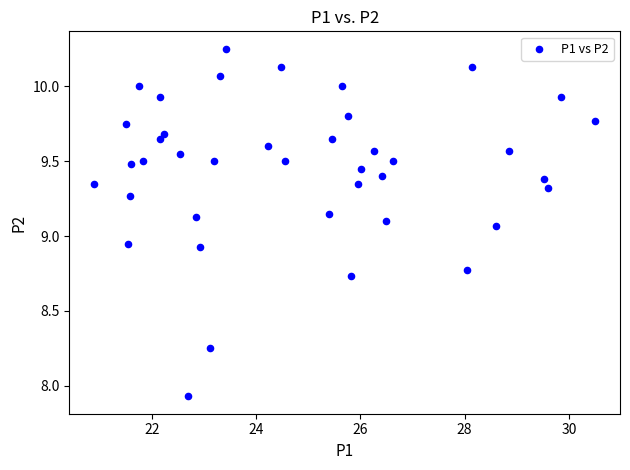

What is the range of Y values (max minus min)?

2.3